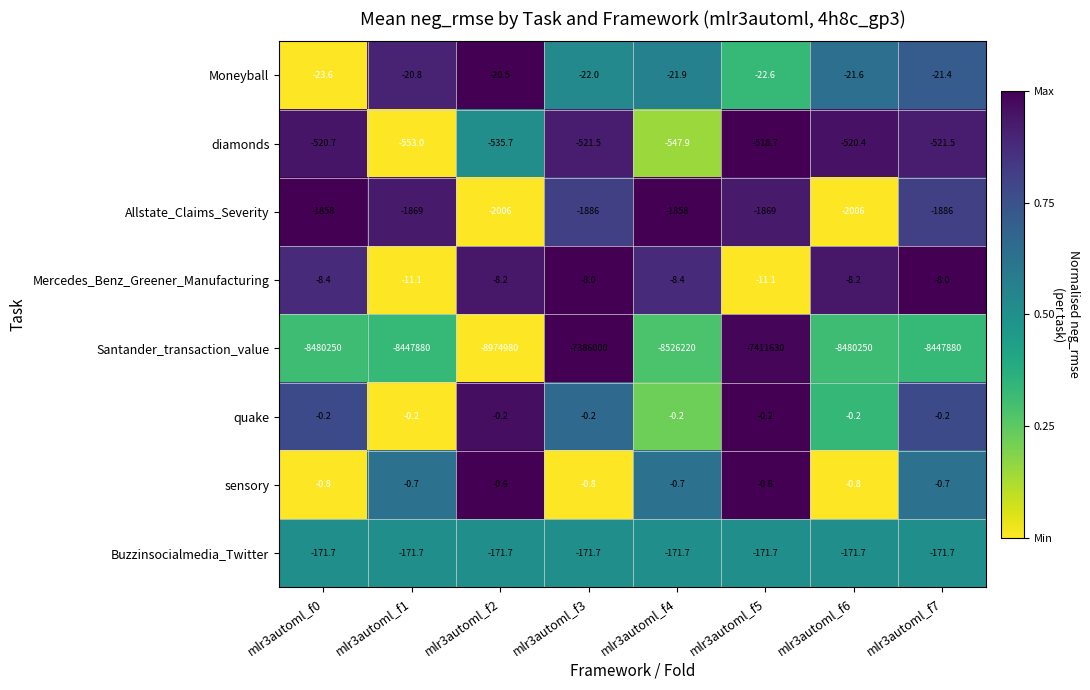

Which series changed the most between mlr3automl_f0 and mlr3automl_f7?

Santander_transaction_value